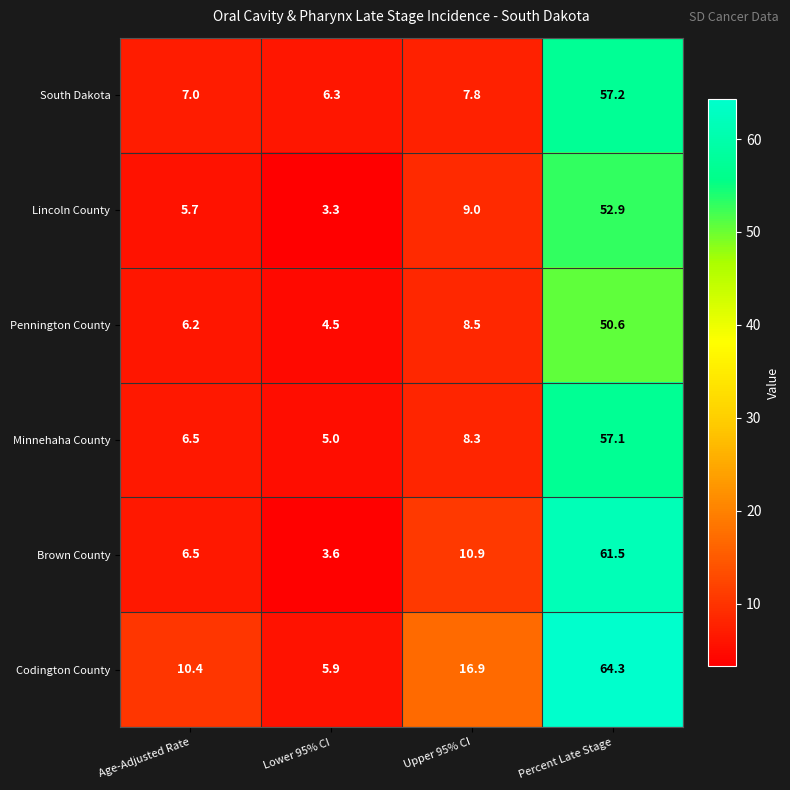

What is the spread (max minus min) of values at Lower 95% CI?

3.0